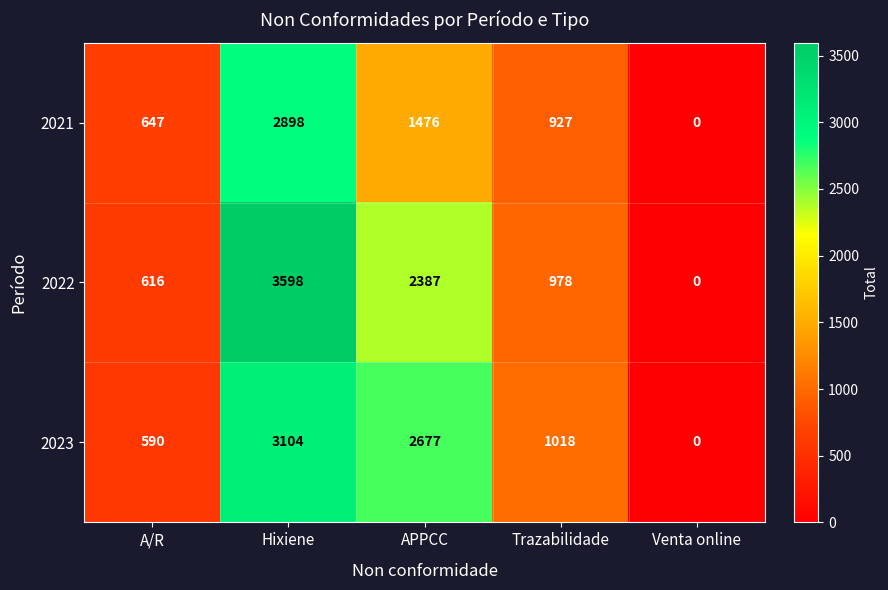

Which series changed the most between A/R and Trazabilidade?

2023